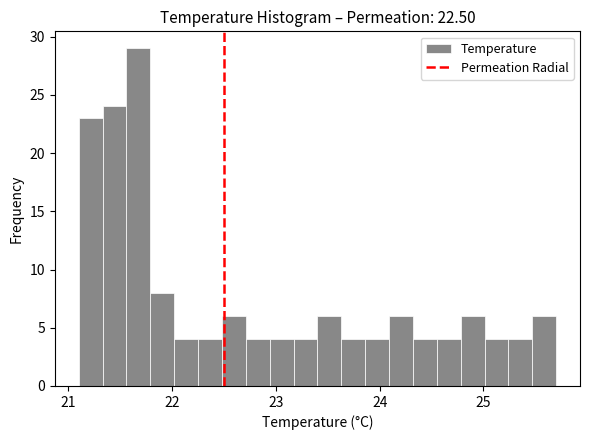

Read against the x-axis, roughly where is the centre of the tallest bar?

21.7